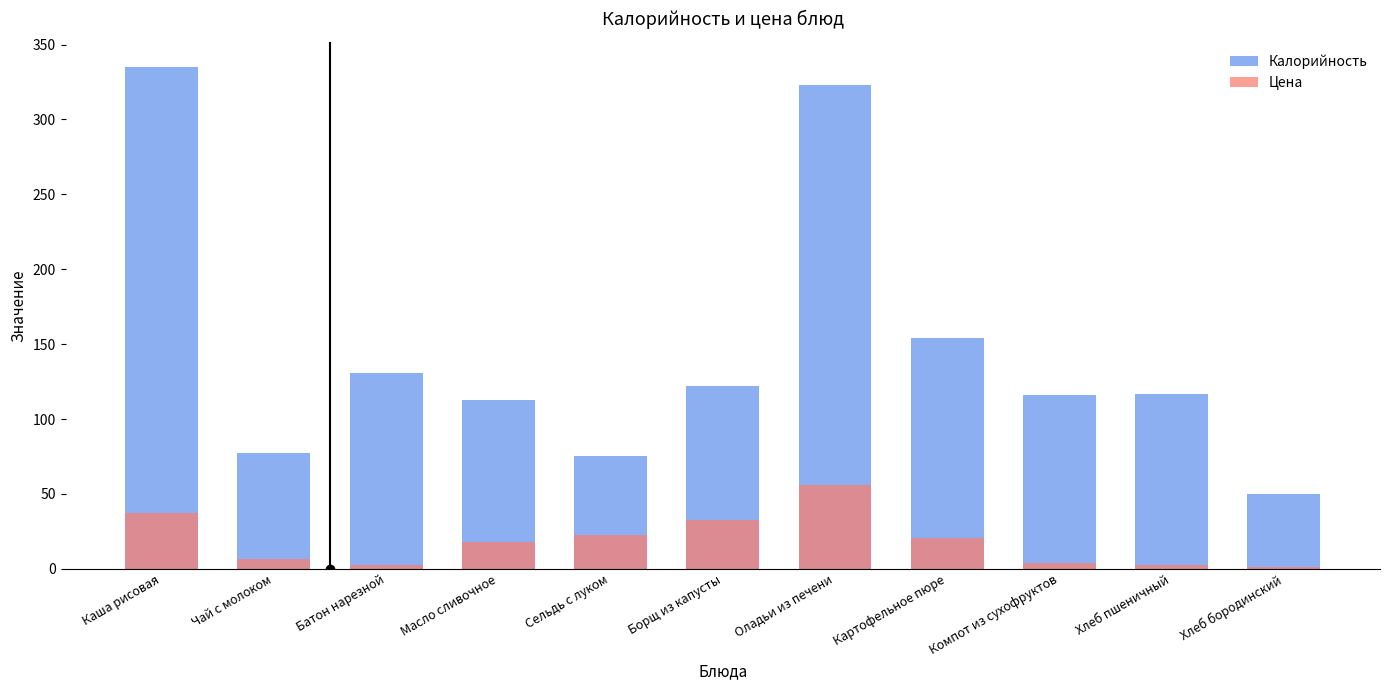

Where does the Калорийность series first go above 117?

Каша рисовая